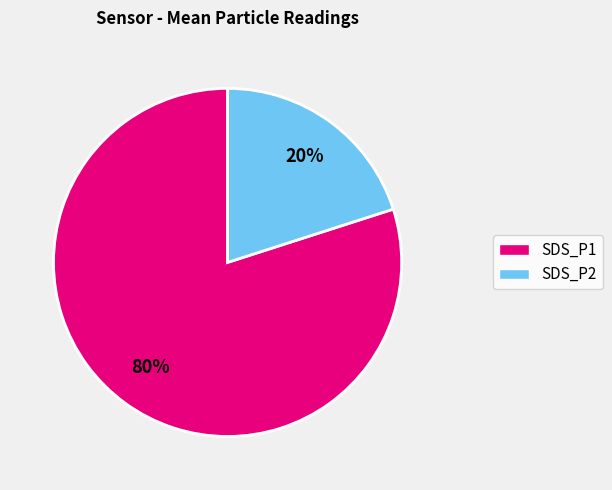

To the nearest percent, what is the difference between the largest and smallest slice percentages?

60%